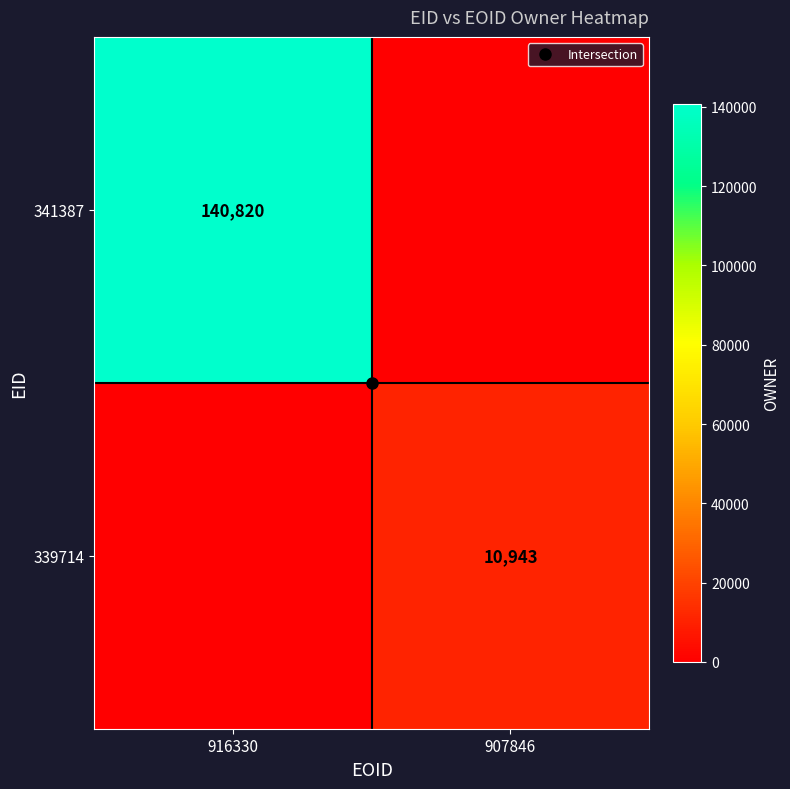

Between 916330 and 907846, which is larger?

916330